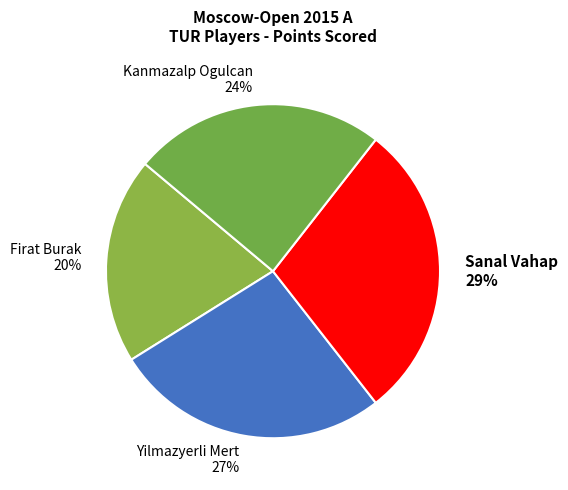

To the nearest percent, what portion does Kanmazalp Ogulcan represent?

24%